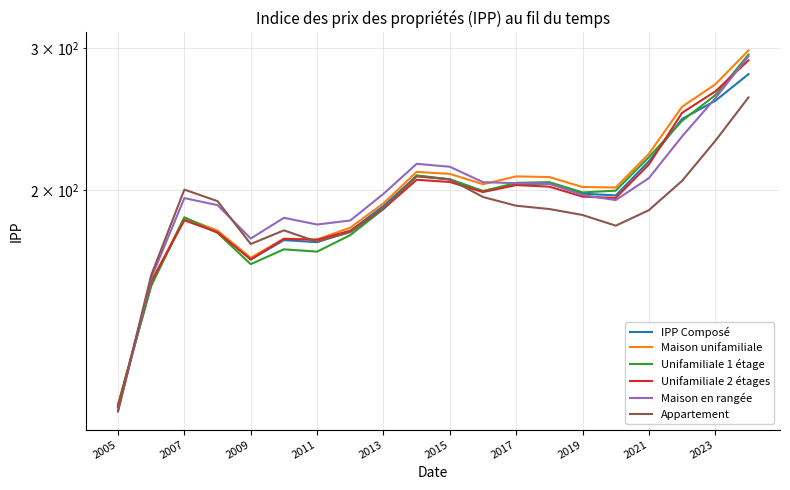

What is the sum of all Unifamiliale 1 étage values?

3924.6